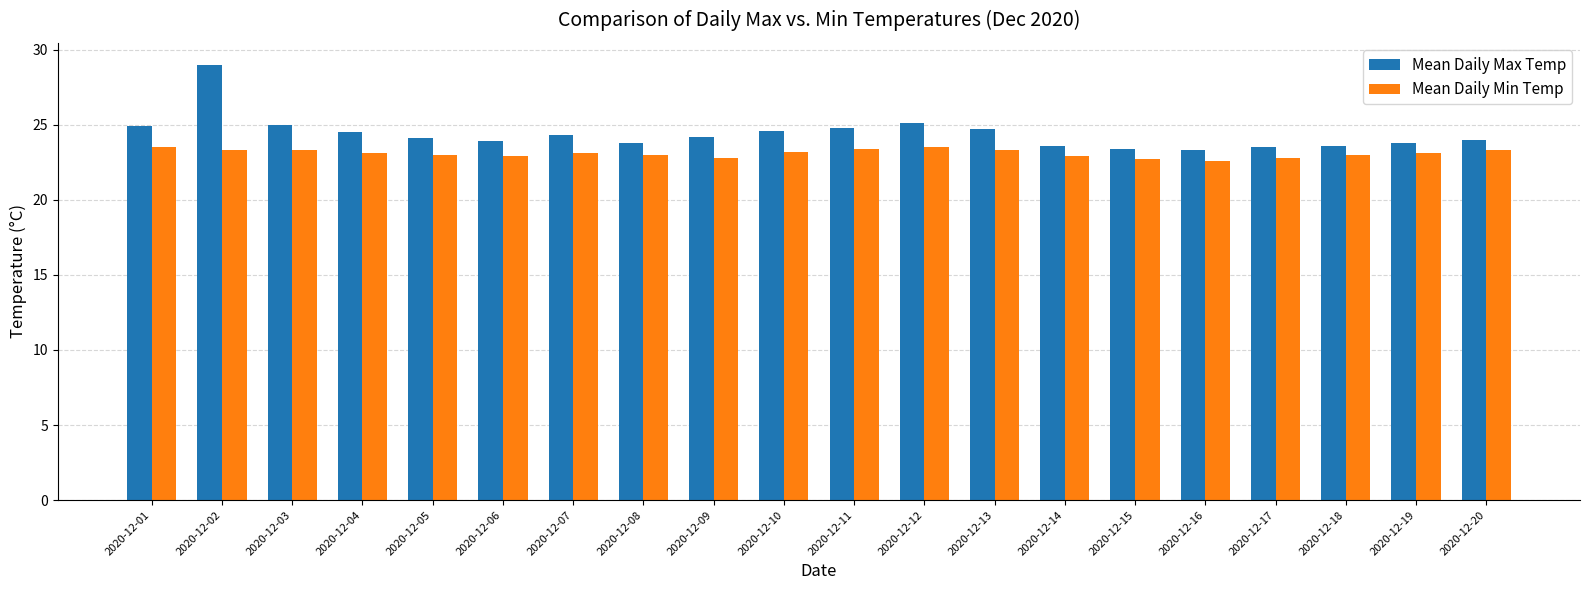

The Mean Daily Min Temp series shows 23.1 at 2020-12-04. True or false?

True